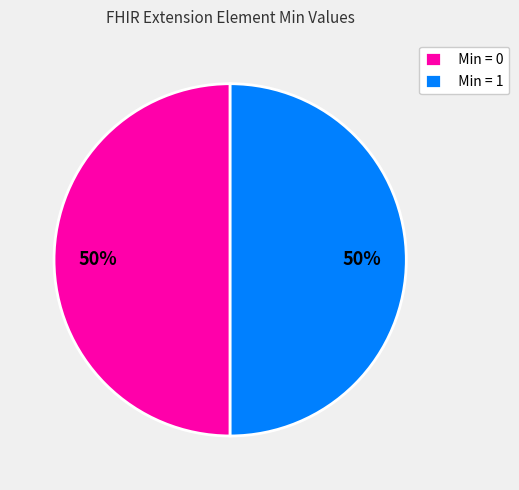

Is it true that Min = 1 is 50% of the pie?

True